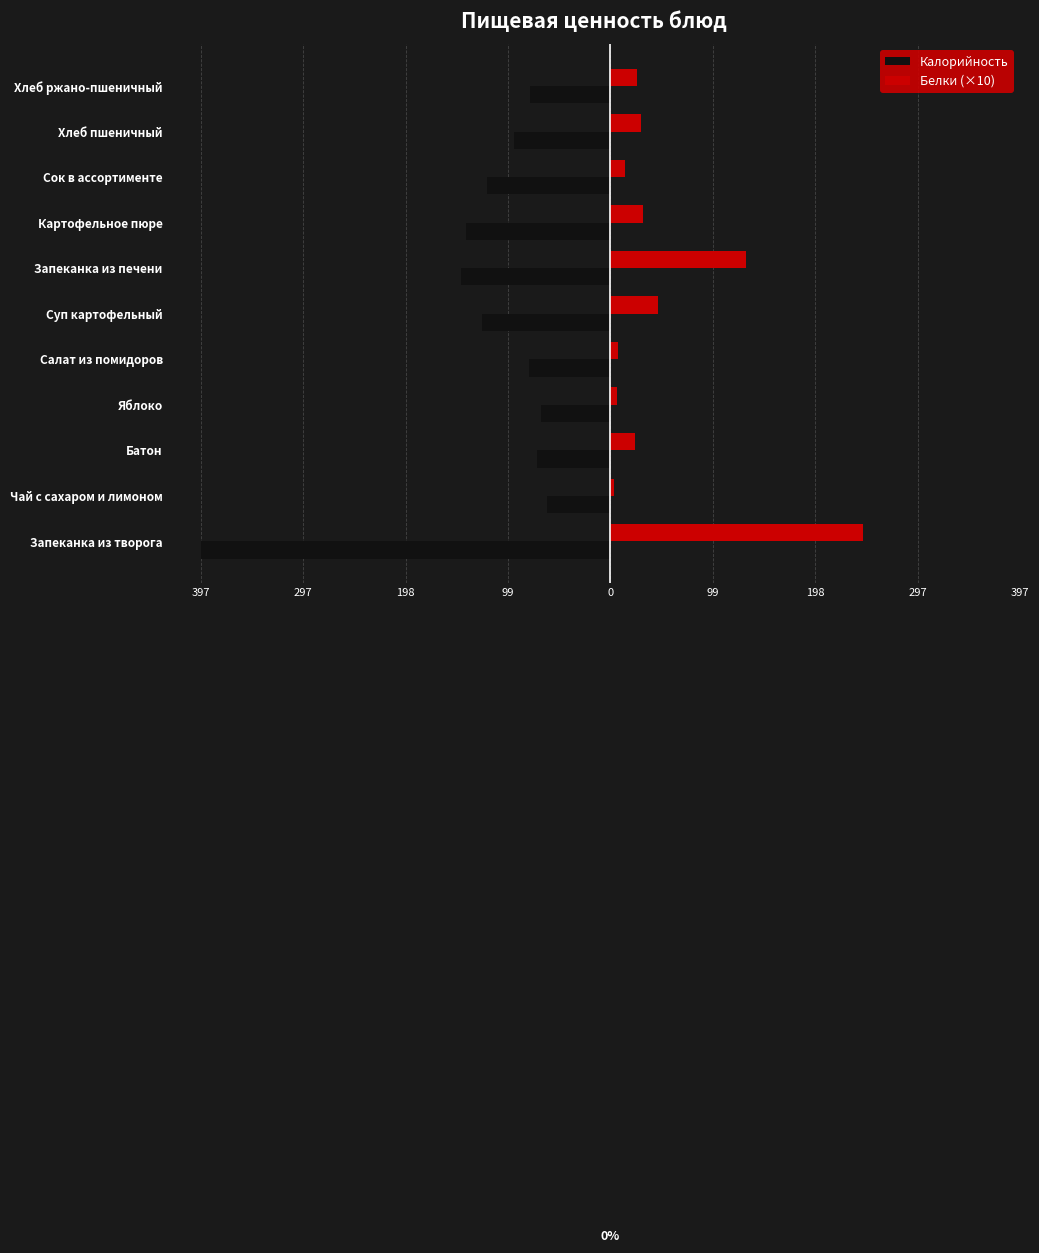

Rank the series by their average value, from lowest to highest.

Калорийность, Белки (×10)